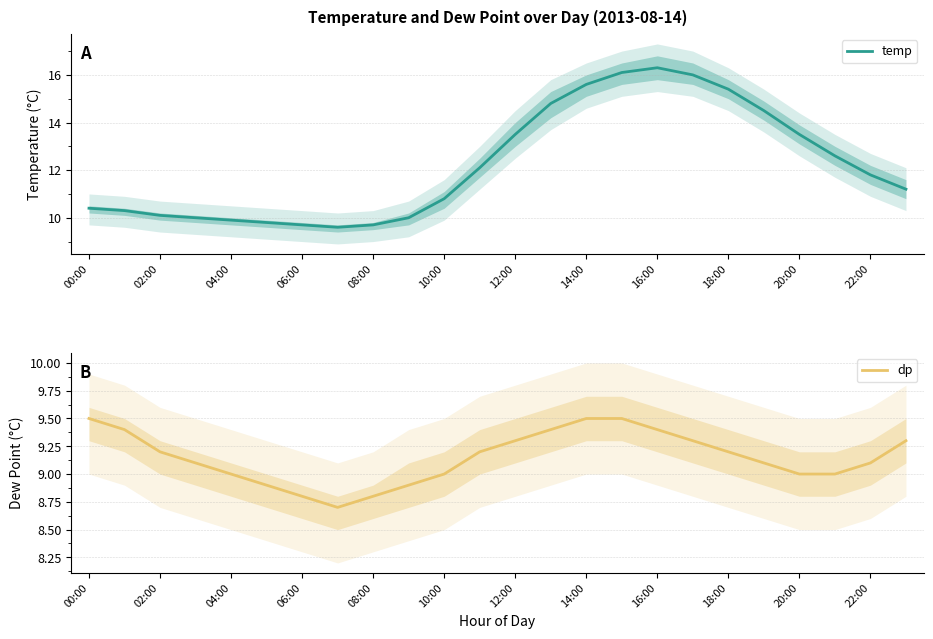

At which label does temp reach its peak?

16:00